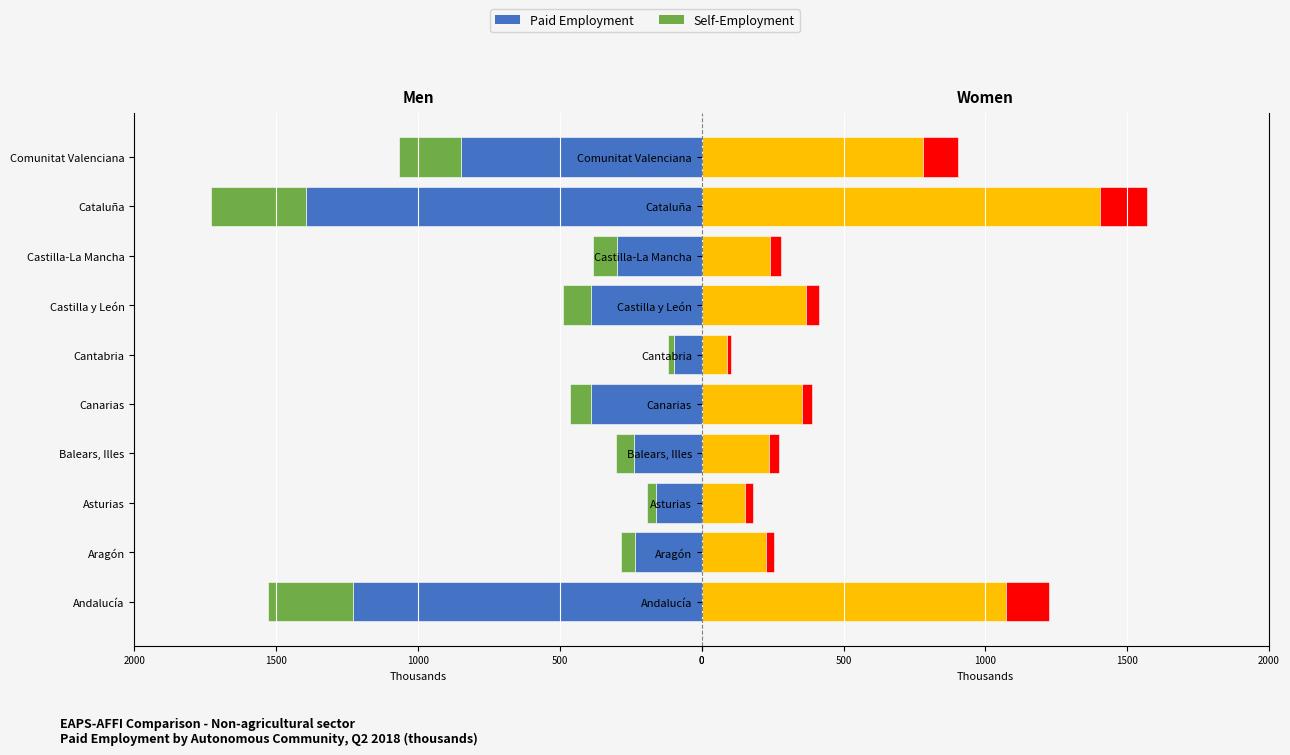

Rank the series at Castilla-La Mancha from lowest to highest value.

EAPS Paid (Men), EAPS Self-emp (Men), EAPS Self-emp (Women), EAPS Paid (Women)